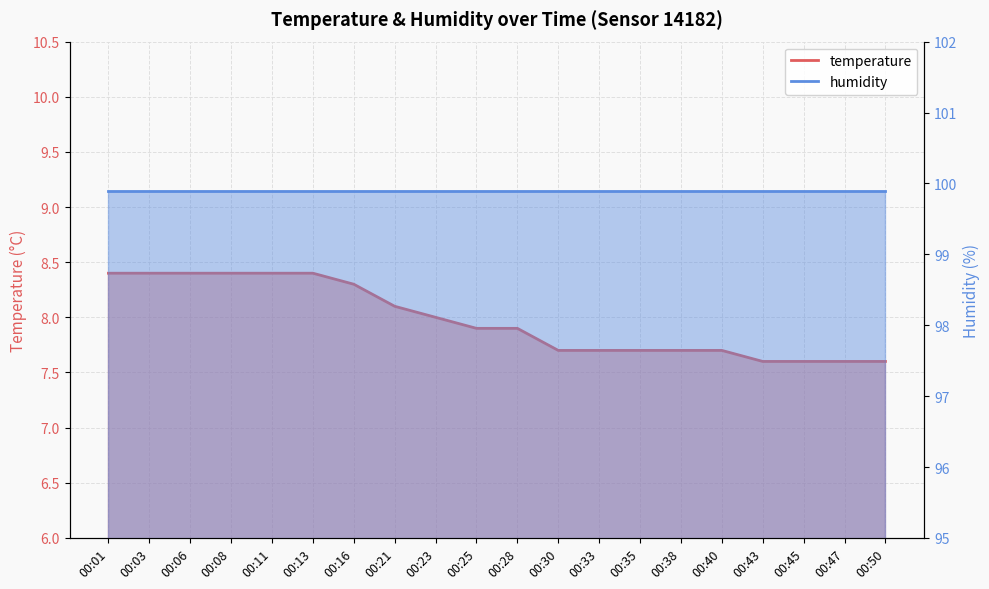

Reading left to right, transcribe all the data shown in this chart.

8.4	8.4	8.4	8.4	8.4	8.4	8.3	8.1	8.0	7.9	7.9	7.7	7.7	7.7	7.7	7.7	7.6	7.6	7.6	7.6